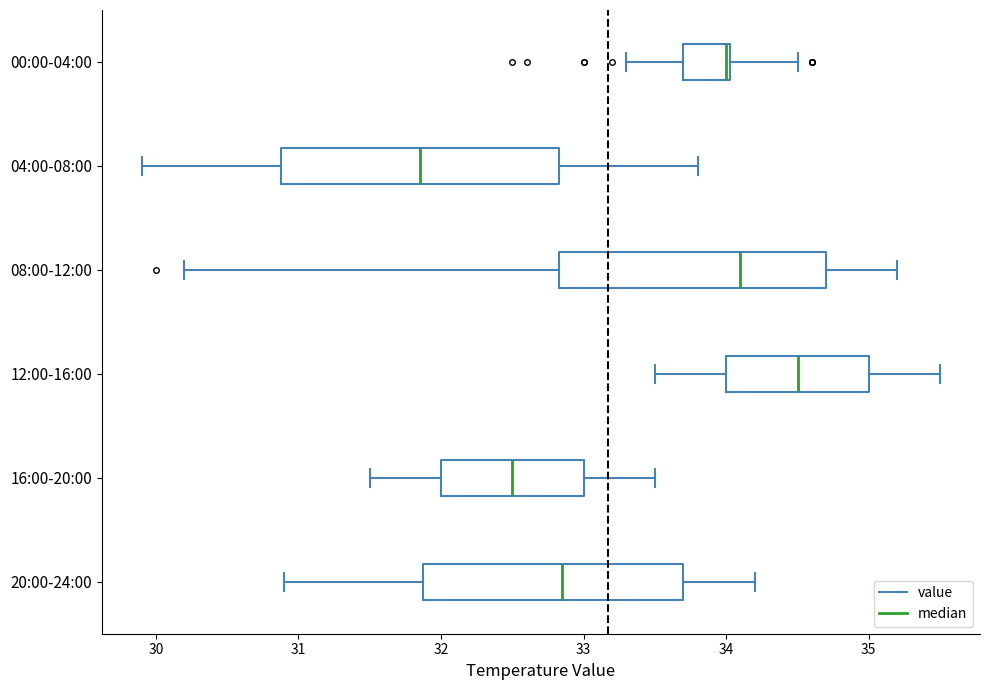

Reading bottom to top, read every box against the x-axis: the position of its median line, the range the box covers, and the ends of its whiskers. The values are not printed on the chart, so give them approximately, as read against the axis.

20:00-24:00: median 32.9, box 31.9 to 33.7, whiskers 30.9 to 34.2
16:00-20:00: median 32.5, box 32.0 to 33.0, whiskers 31.5 to 33.5
12:00-16:00: median 34.5, box 34.0 to 35.0, whiskers 33.5 to 35.5
08:00-12:00: median 34.1, box 32.8 to 34.7, whiskers 30.2 to 35.2
04:00-08:00: median 31.9, box 30.9 to 32.8, whiskers 29.9 to 33.8
00:00-04:00: median 34.0, box 33.7 to 34.0, whiskers 33.3 to 34.5